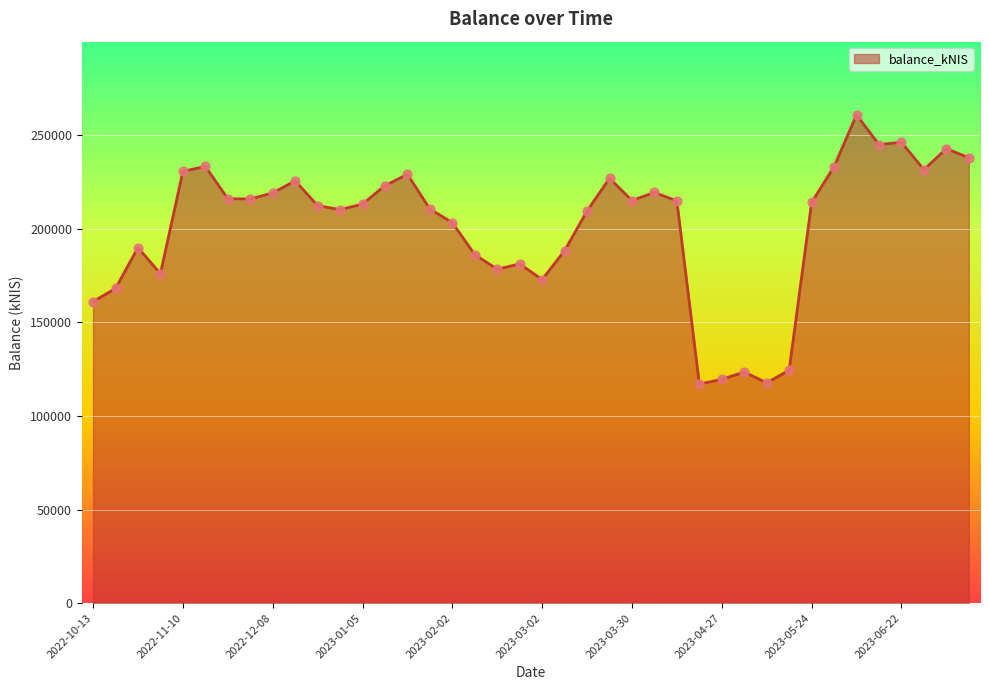

What is the greatest value displayed?

260854.3